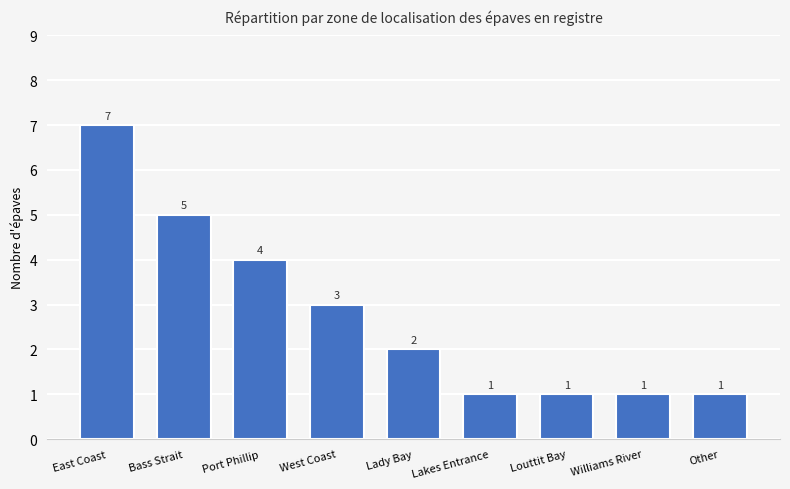

How many values are between 1 and 4?

7